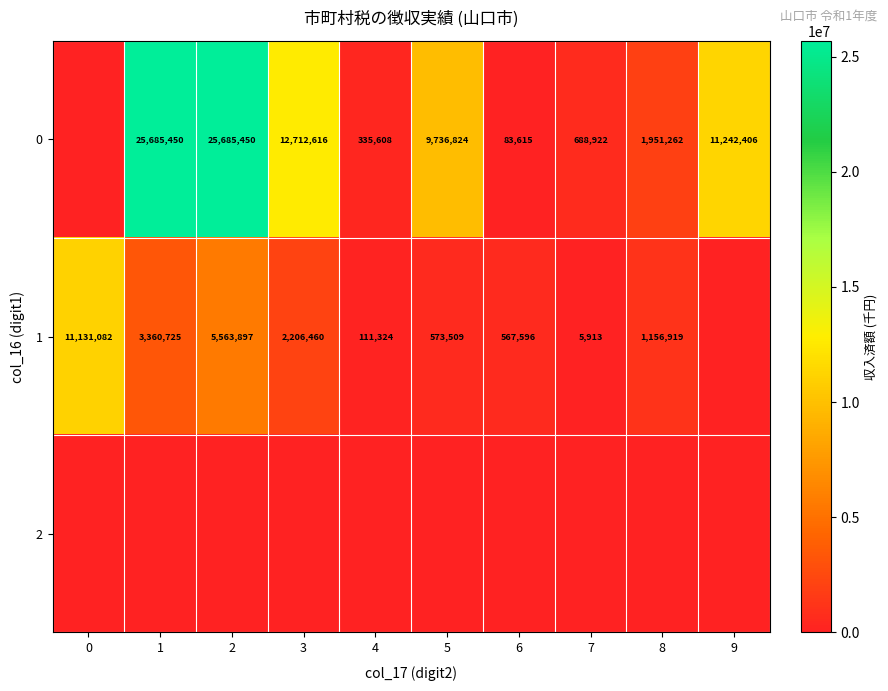

The 0 series shows 25685450 at 1. True or false?

True